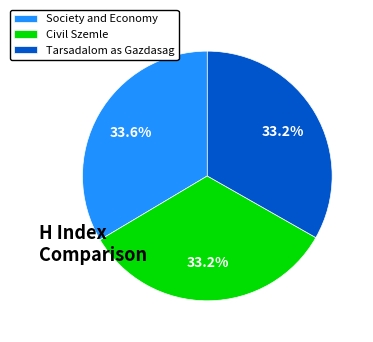

What is the ratio of the value at Civil Szemle to the value at Society and Economy?

1.0